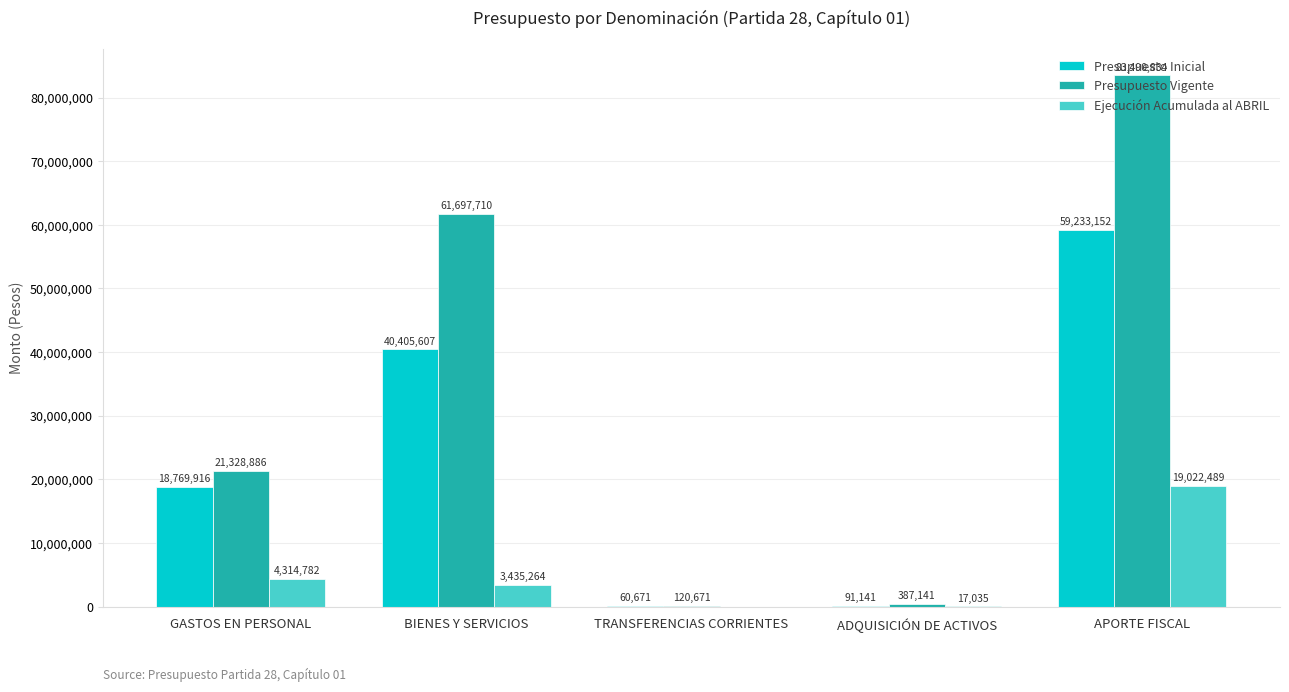

Reading left to right, list all the values displayed in this chart.

Presupuesto Inicial: GASTOS EN PERSONAL=18769916	BIENES Y SERVICIOS=40405607	TRANSFERENCIAS CORRIENTES=60671	ADQUISICIÓN DE ACTIVOS=91141	APORTE FISCAL=59233152
Presupuesto Vigente: GASTOS EN PERSONAL=21328886	BIENES Y SERVICIOS=61697710	TRANSFERENCIAS CORRIENTES=120671	ADQUISICIÓN DE ACTIVOS=387141	APORTE FISCAL=83490834
Ejecución Acumulada al ABRIL: GASTOS EN PERSONAL=4314782	BIENES Y SERVICIOS=3435264	TRANSFERENCIAS CORRIENTES=0	ADQUISICIÓN DE ACTIVOS=17035	APORTE FISCAL=19022489